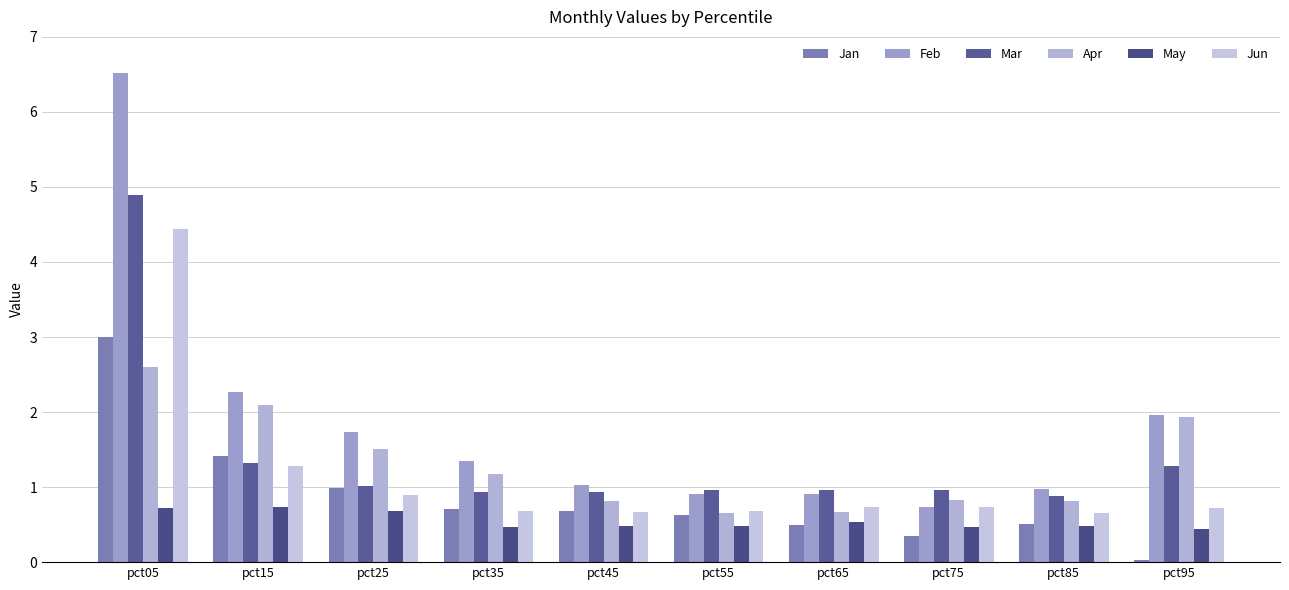

Which series has the largest range (max minus min)?

Feb